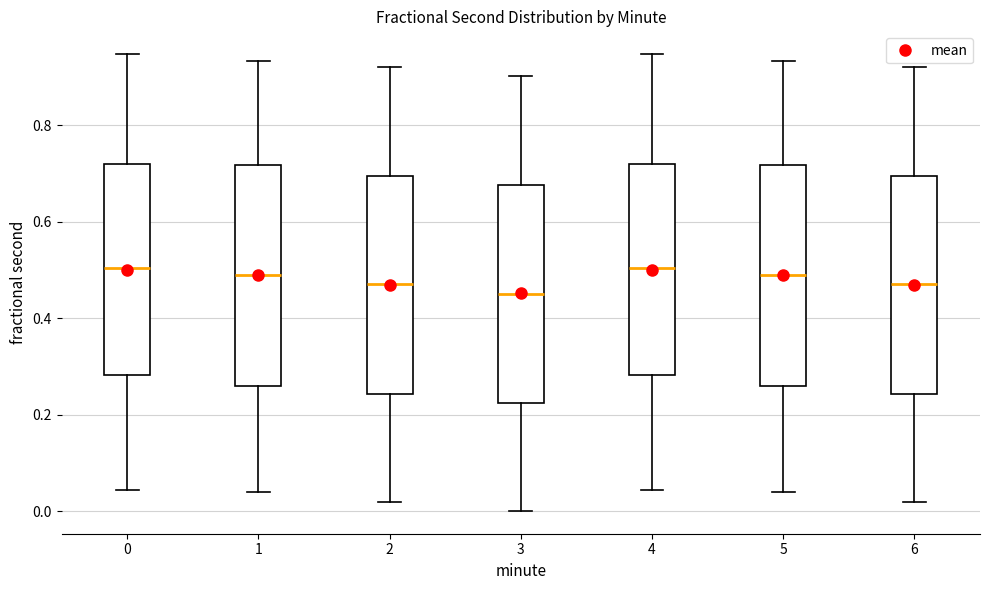

Reading left to right, read every box against the y-axis: the position of its median line, the range the box covers, and the ends of its whiskers. The values are not printed on the chart, so give them approximately, as read against the axis.

0: median 0.50, box 0.28 to 0.72, whiskers 0.04 to 0.94
1: median 0.48, box 0.26 to 0.72, whiskers 0.04 to 0.94
2: median 0.46, box 0.24 to 0.70, whiskers 0.02 to 0.92
3: median 0.46, box 0.22 to 0.68, whiskers 0.00 to 0.90
4: median 0.50, box 0.28 to 0.72, whiskers 0.04 to 0.94
5: median 0.48, box 0.26 to 0.72, whiskers 0.04 to 0.94
6: median 0.46, box 0.24 to 0.70, whiskers 0.02 to 0.92